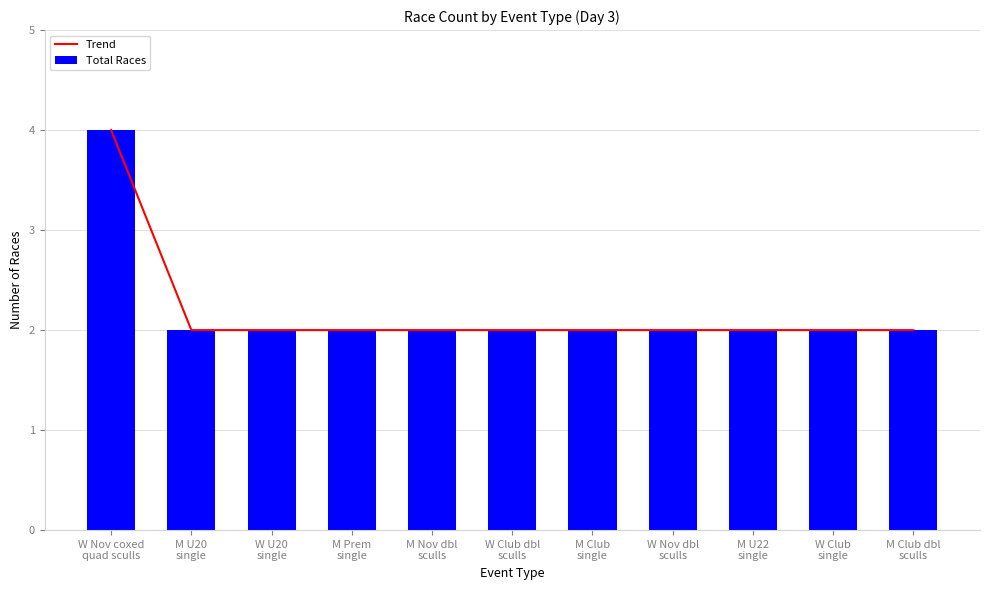

What position from the left is M U20
single?

2